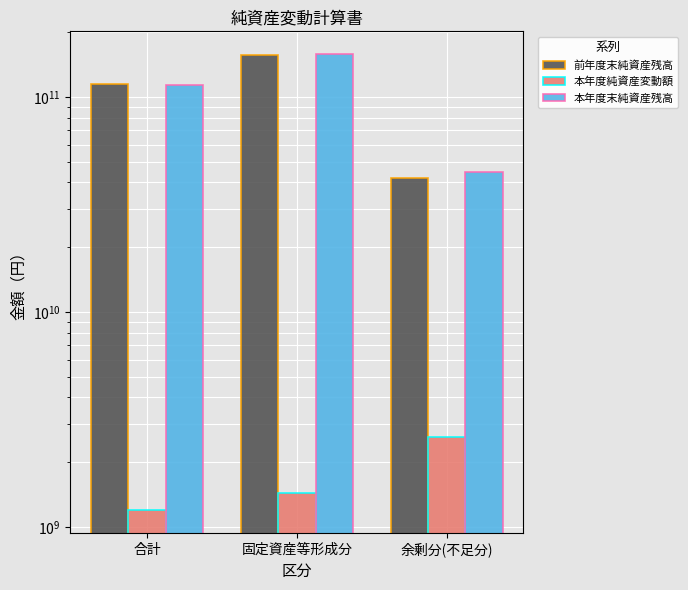

What is the label of the 1st bar from the right?

余剰分(不足分)